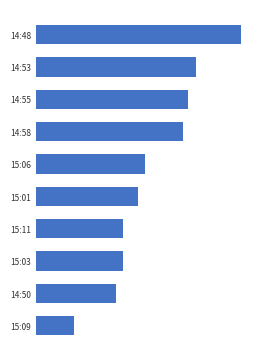

Does the chart contain any negative values?

No